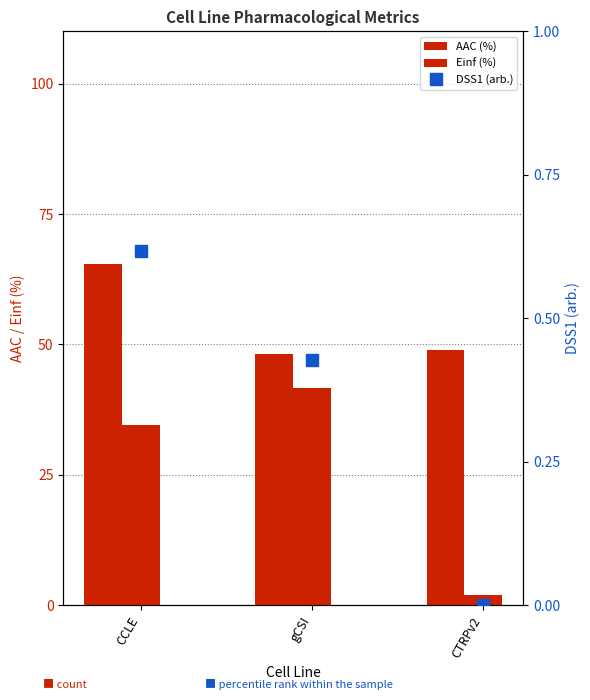

What is the approximate value of AAC (%) at CTRPv2?

49.0